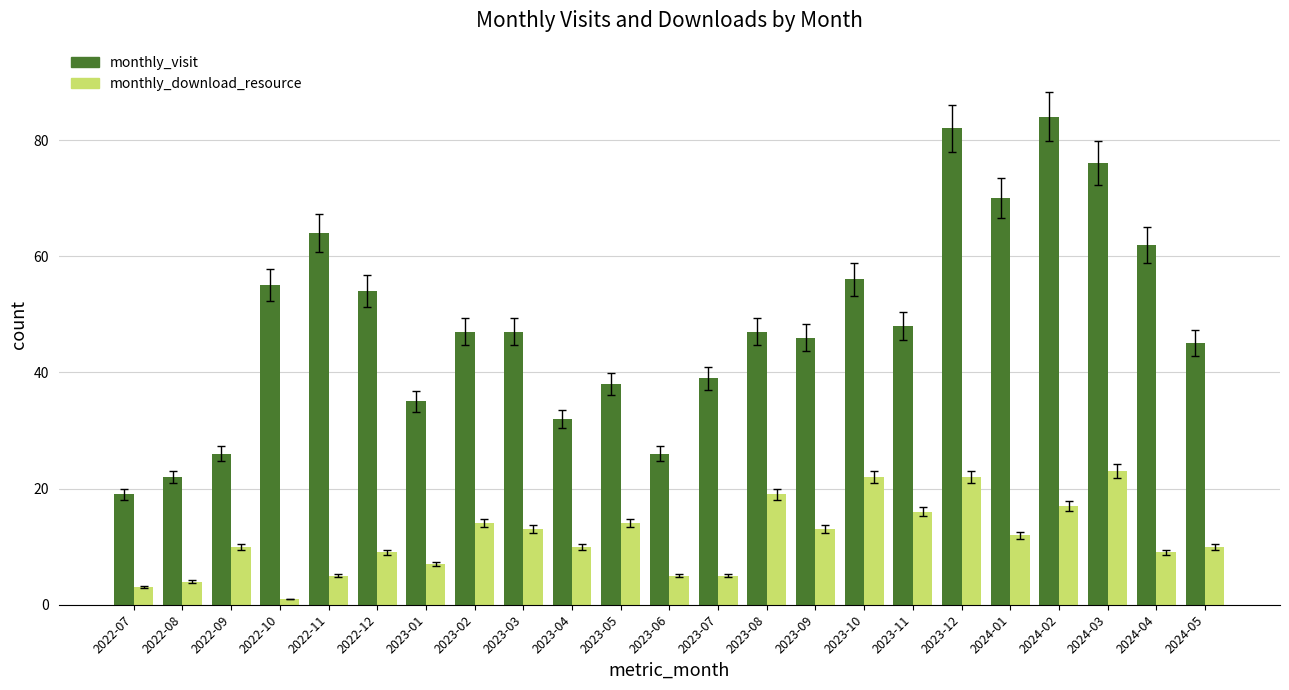

What is the label of the 8th bar from the right?

2023-10